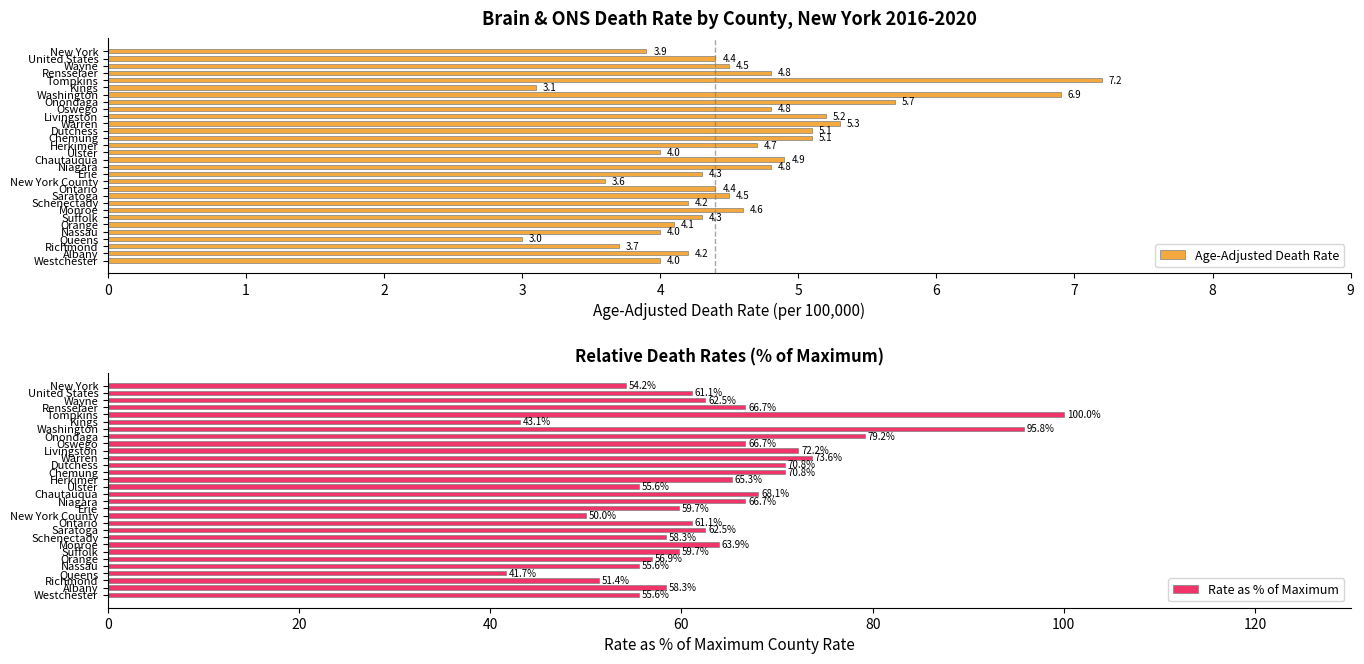

Reading left to right, transcribe all the data shown in this chart.

Age-Adjusted Death Rate: 3.9	4.4	4.5	4.8	7.2	3.1	6.9	5.7	4.8	5.2	5.3	5.1	5.1	4.7	4.0	4.9	4.8	4.3	3.6	4.4	4.5	4.2	4.6	4.3	4.1	4.0	3.0	3.7	4.2	4.0
Rate as % of Maximum: 54.2	61.1	62.5	66.7	100.0	43.1	95.8	79.2	66.7	72.2	73.6	70.8	70.8	65.3	55.6	68.1	66.7	59.7	50.0	61.1	62.5	58.3	63.9	59.7	56.9	55.6	41.7	51.4	58.3	55.6